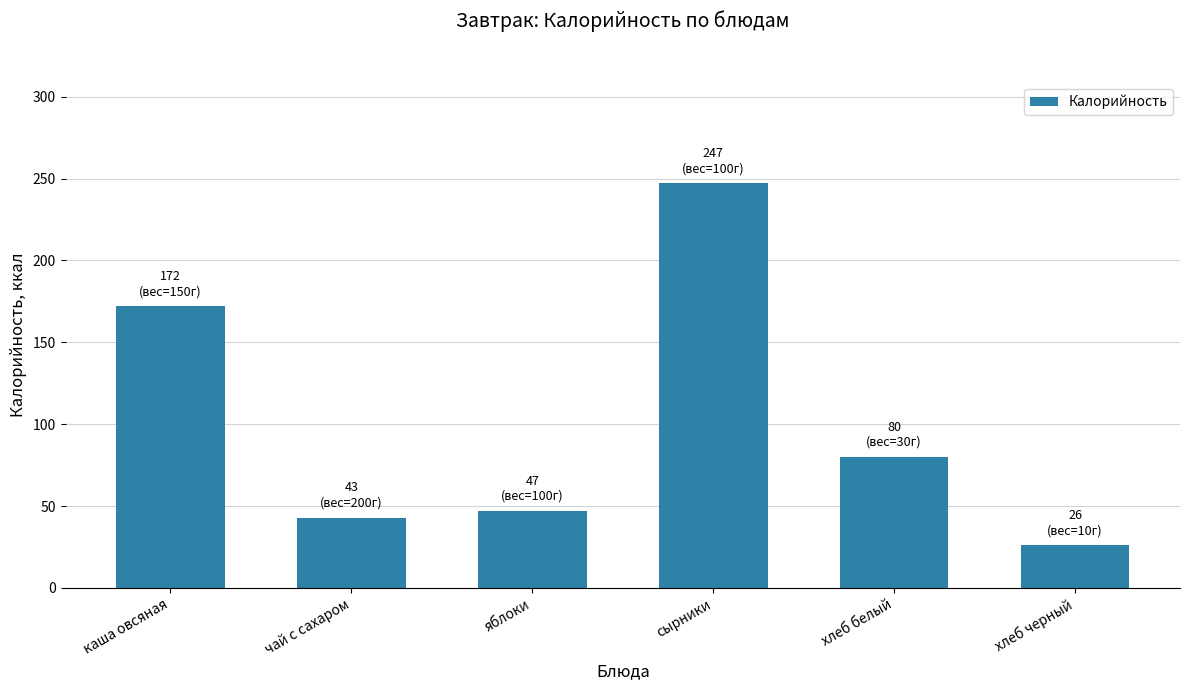

What is the change in value from каша овсяная to яблоки?

-125